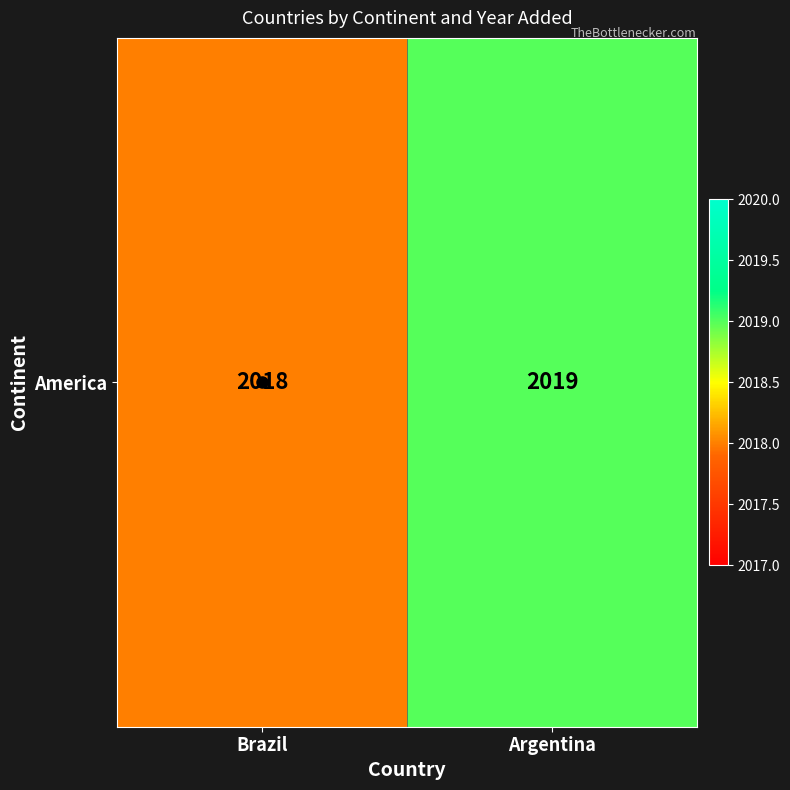

Where is the data nearest to the value 2018?

Brazil